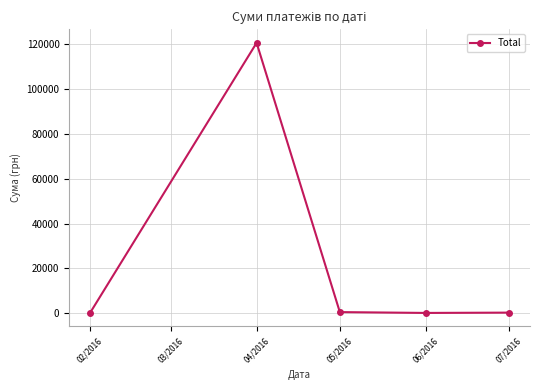

Which has a higher value, 04/2016 or 02/2016?

04/2016